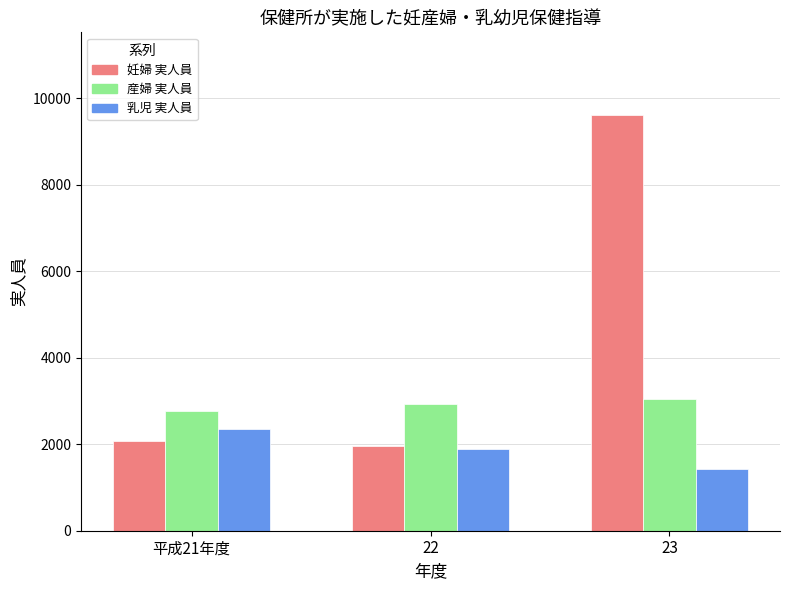

Which category has the highest value across all series?

23